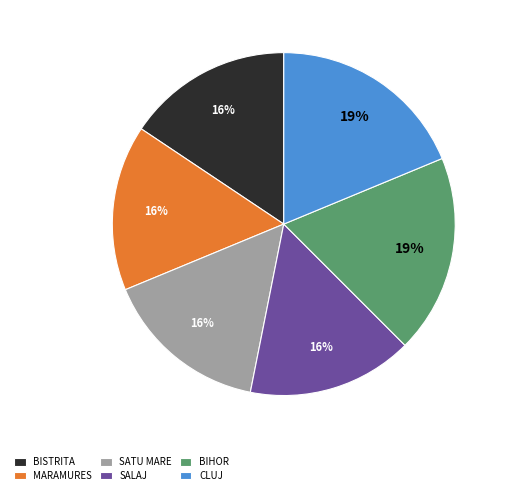

Is the sum of BIHOR and SATU MARE greater than half?

No